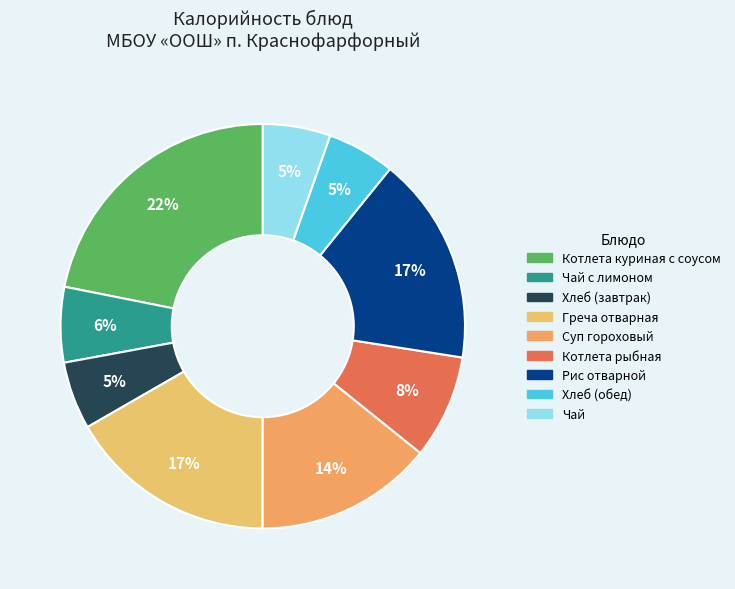

How many segments does this pie chart have?

9